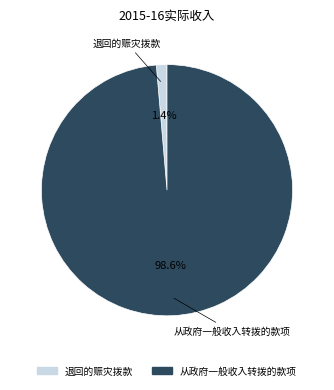

Is there any slice that represents more than half of the pie?

Yes